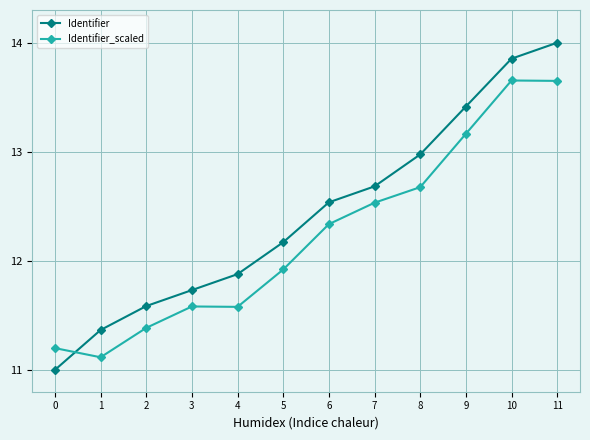

What is the total value across all series at 2?

23.0